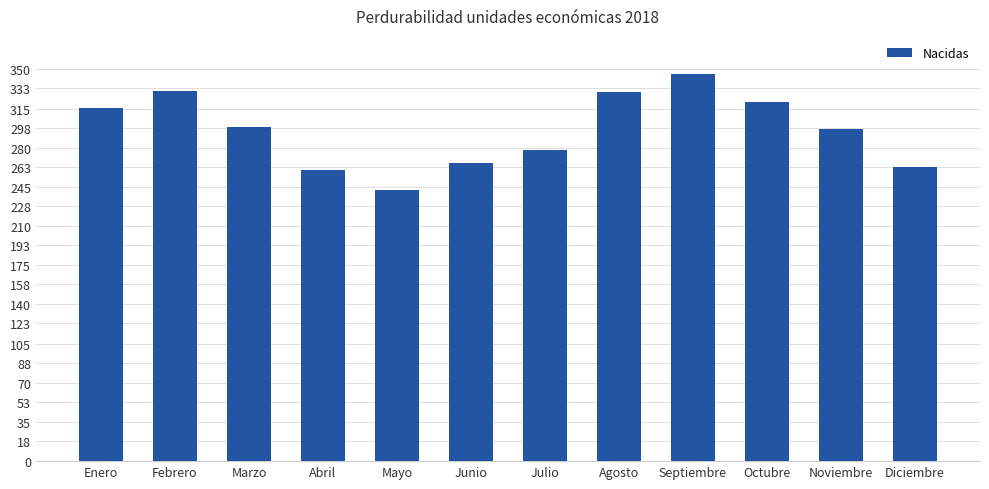

How many data points does each series have?

12